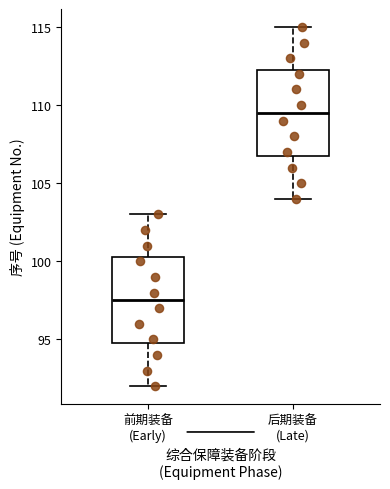

Reading left to right, transcribe this box plot: for each box, give where its median line is, the range the box spans, and where its two whiskers end, as read against the y-axis. The values are not printed on the chart, so give them approximately, as read against the axis.

前期装备 (Early): median 97.5, box 95.0 to 100.5, whiskers 92.0 to 103.0
后期装备 (Late): median 109.5, box 107.0 to 112.5, whiskers 104.0 to 115.0